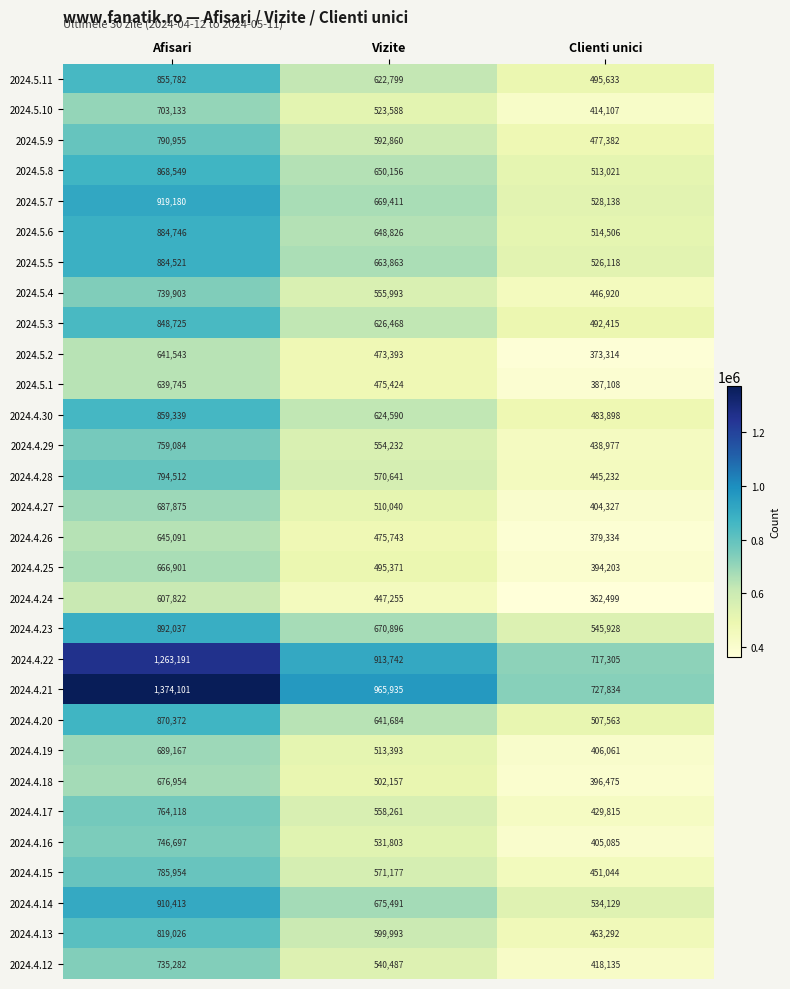

The value of 2024.5.8 at Clienti unici is 268691. True or false?

False